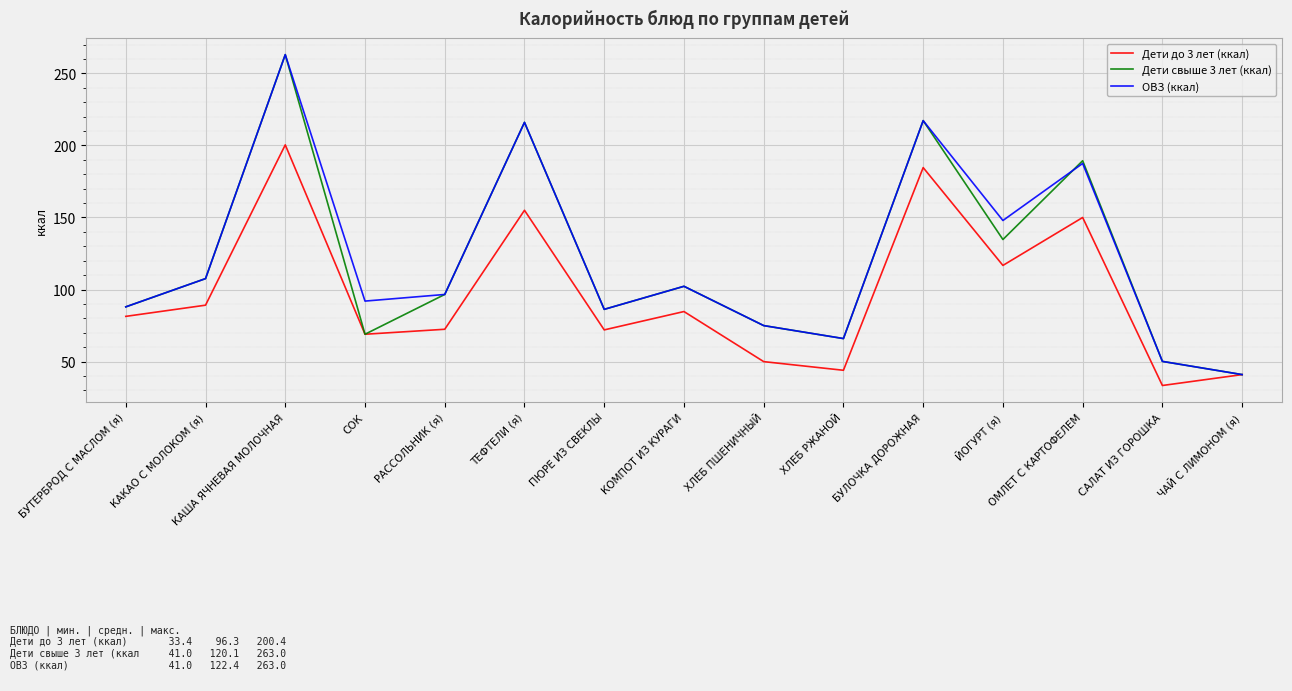

The Дети свыше 3 лет (ккал) series shows 310.4 at ОМЛЕТ С КАРТОФЕЛЕМ. True or false?

False